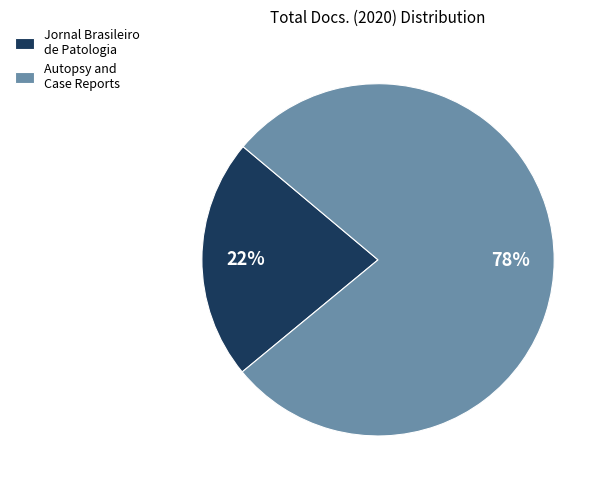

Combined, do Autopsy and Case Reports and Jornal Brasileiro de Patologia account for over 50%?

Yes